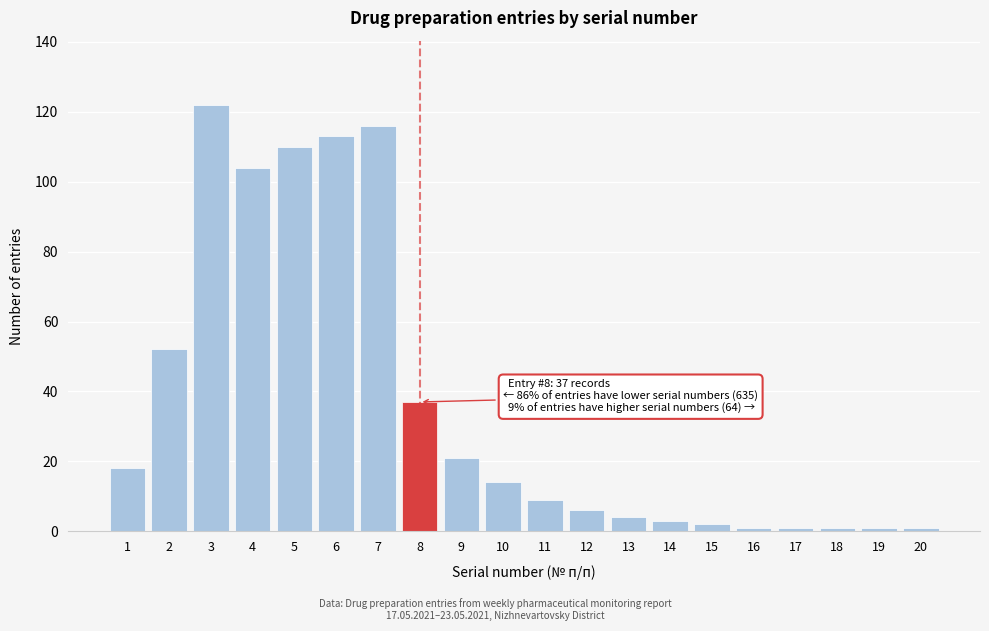

Reading right to left, what are all the values shown in this chart?

1	1	1	1	1	2	3	4	6	9	14	21	37	116	113	110	104	122	52	18